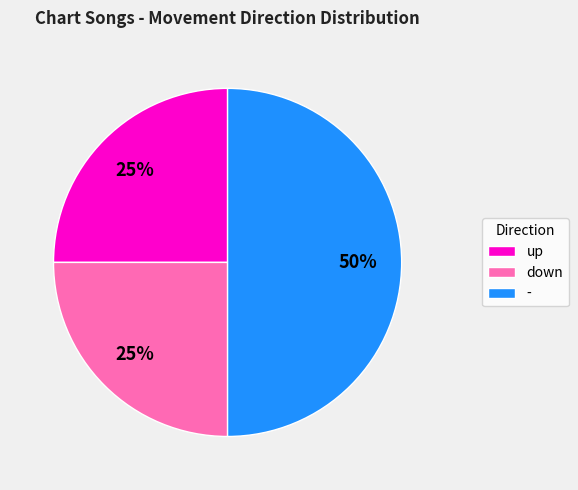

To the nearest percent, what is the average slice percentage?

33%